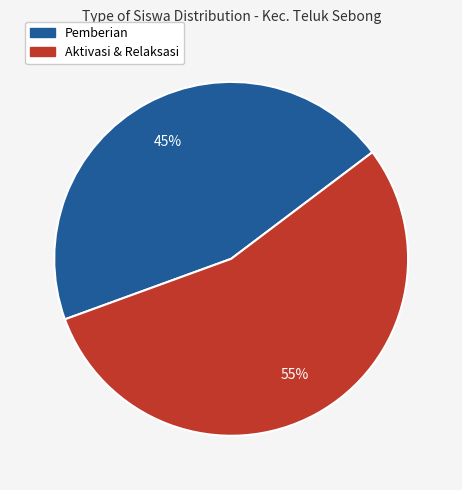

Does any single category account for the majority?

Yes